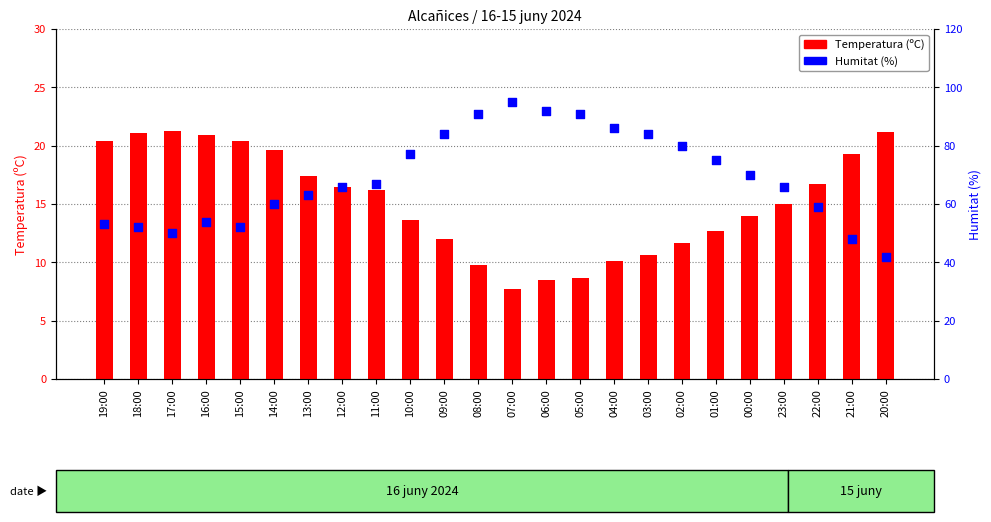

At how many categories does at least one series exceed 65?

14